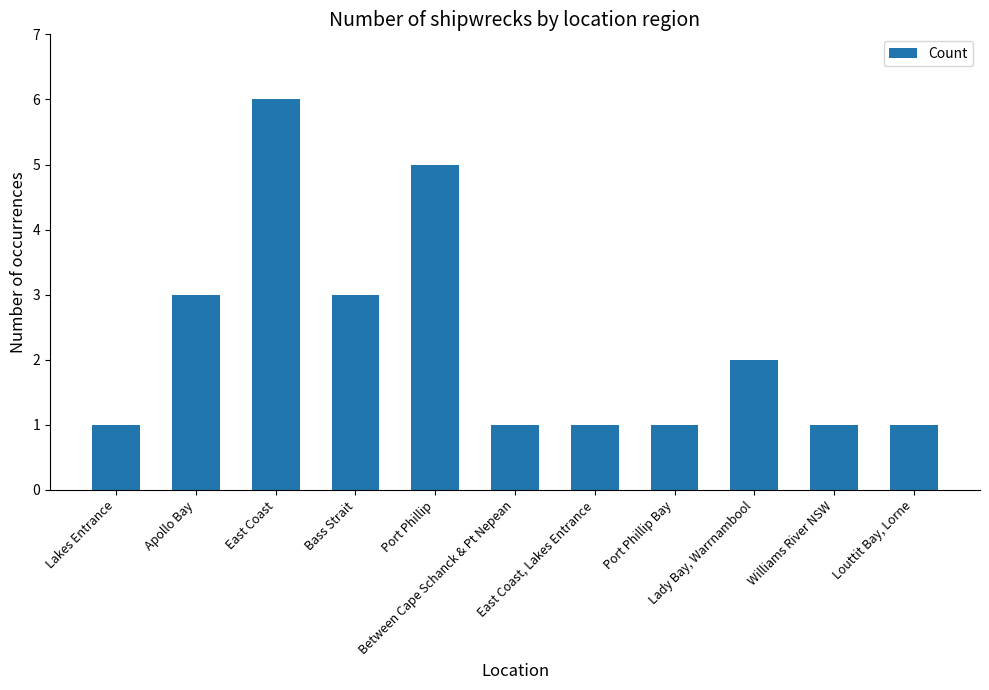

Approximately how many times larger is the value at Lakes Entrance compared to Port Phillip?

0.2